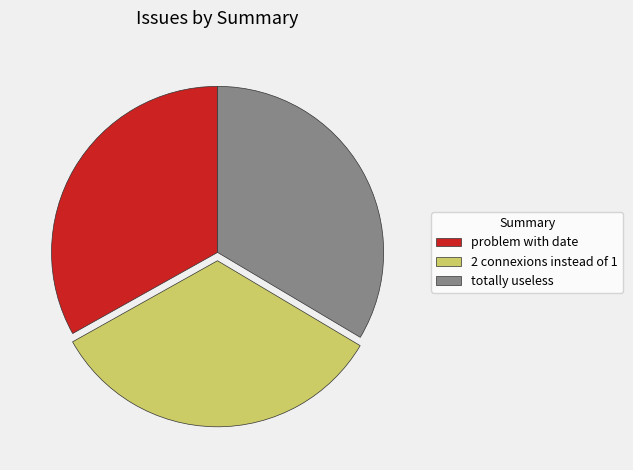

How many segments does this pie chart have?

3